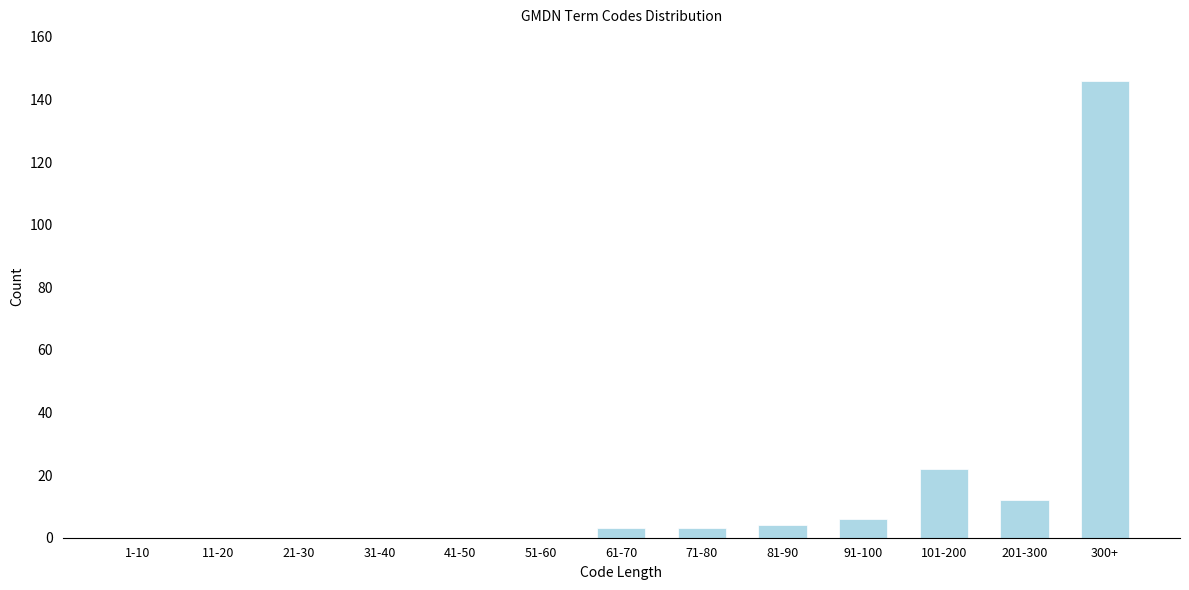

Reading right to left, what are all the values shown in this chart?

300+=146	201-300=12	101-200=22	91-100=6	81-90=4	71-80=3	61-70=3	51-60=0	41-50=0	31-40=0	21-30=0	11-20=0	1-10=0